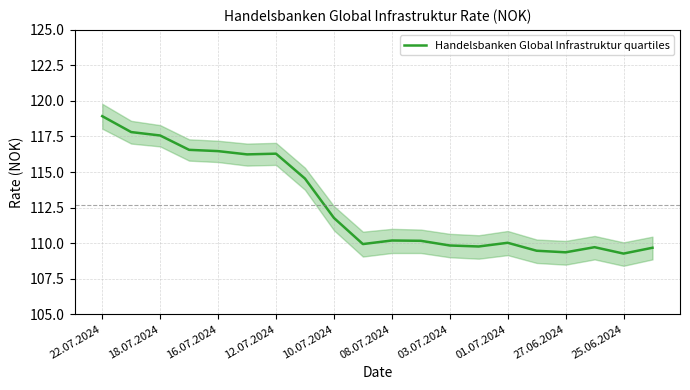

Which category has the highest value in the Handelsbanken Global Infrastruktur quartiles series?

22.07.2024